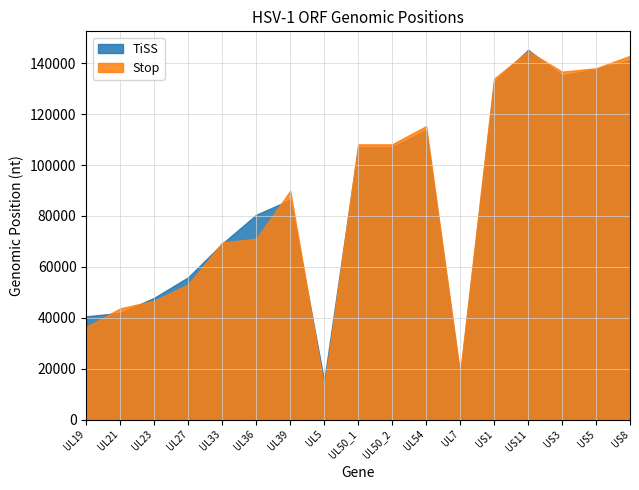

Read the Stop value at UL50_1, to the nearest 10.

108120